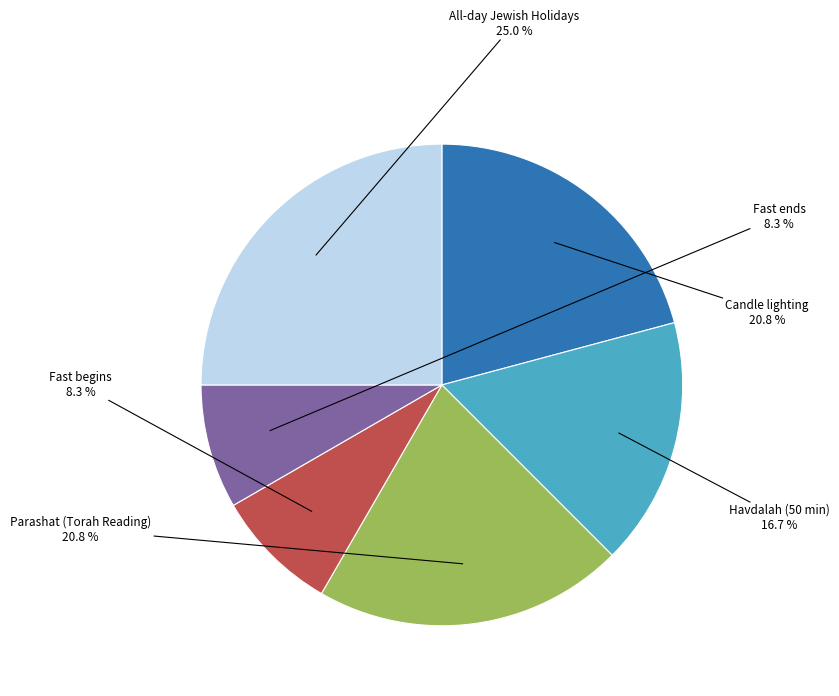

Is there a majority slice in this chart?

No